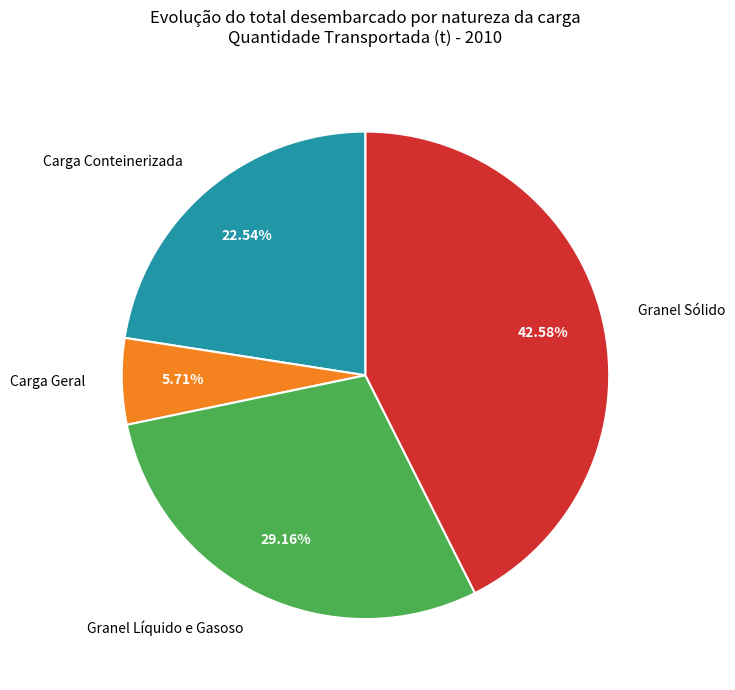

Is there a majority slice in this chart?

No